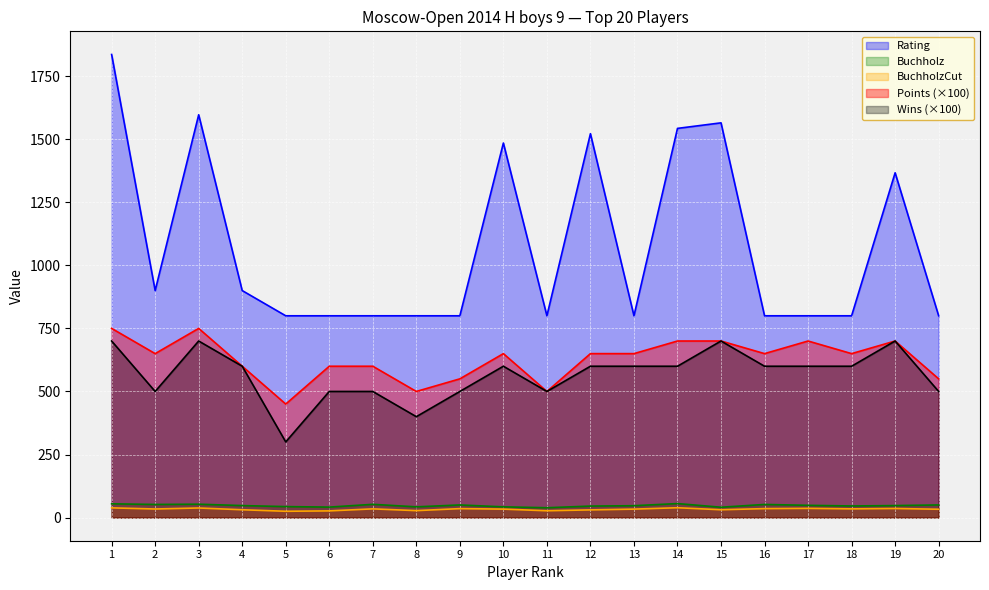

The value of BuchholzCut at 16 is 13.6. True or false?

False